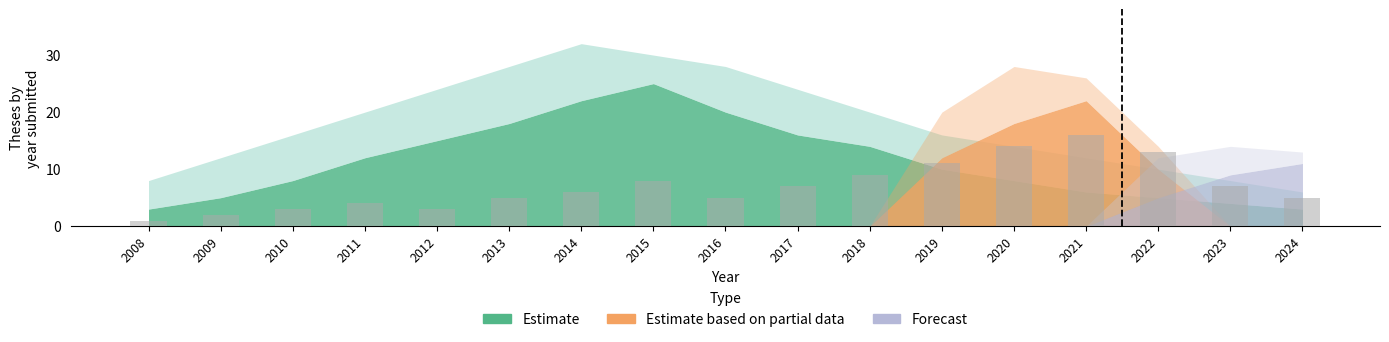

Are the bars grouped side by side (vs. stacked)?

No